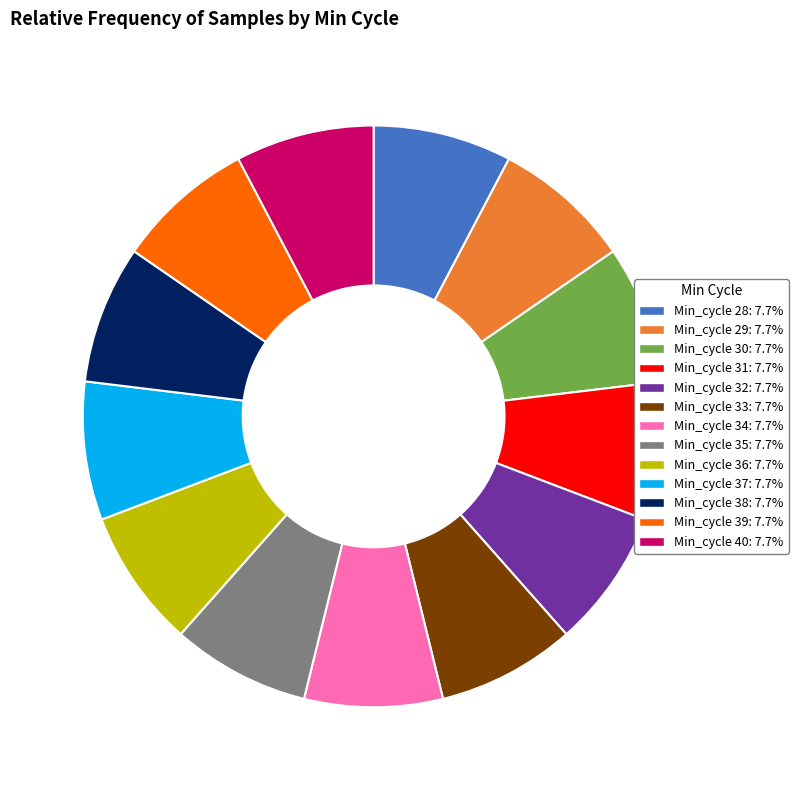

Count the number of slices in the pie.

13